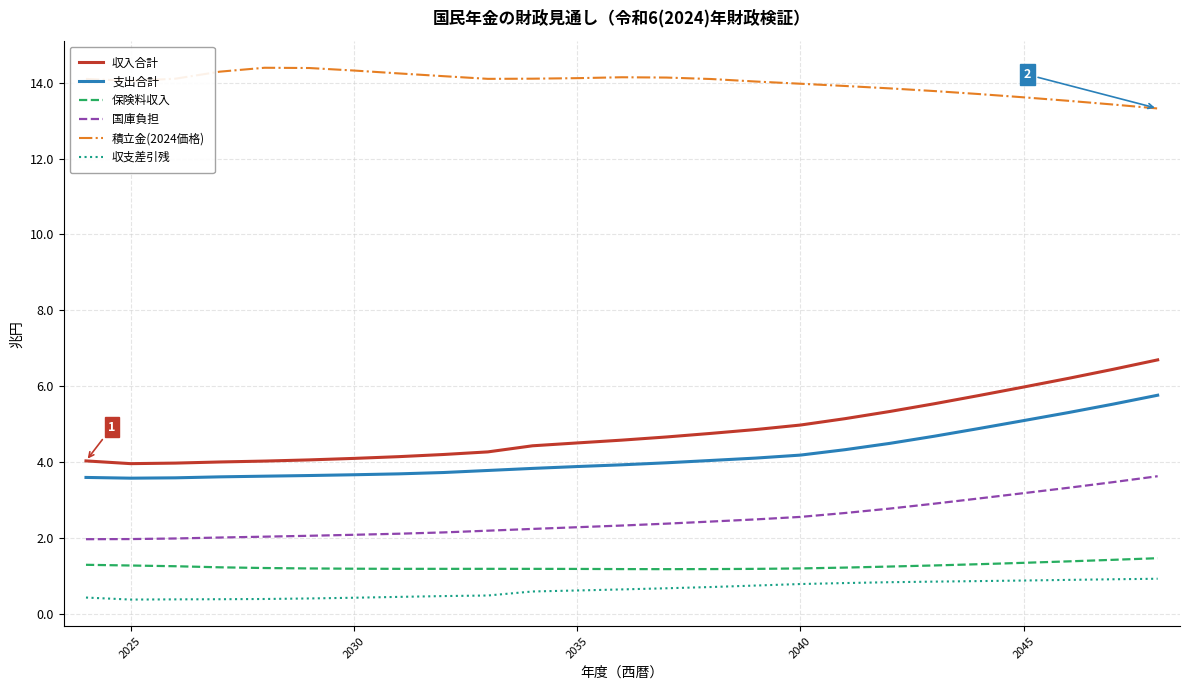

Which series has the largest total across all categories?

積立金(2024価格)